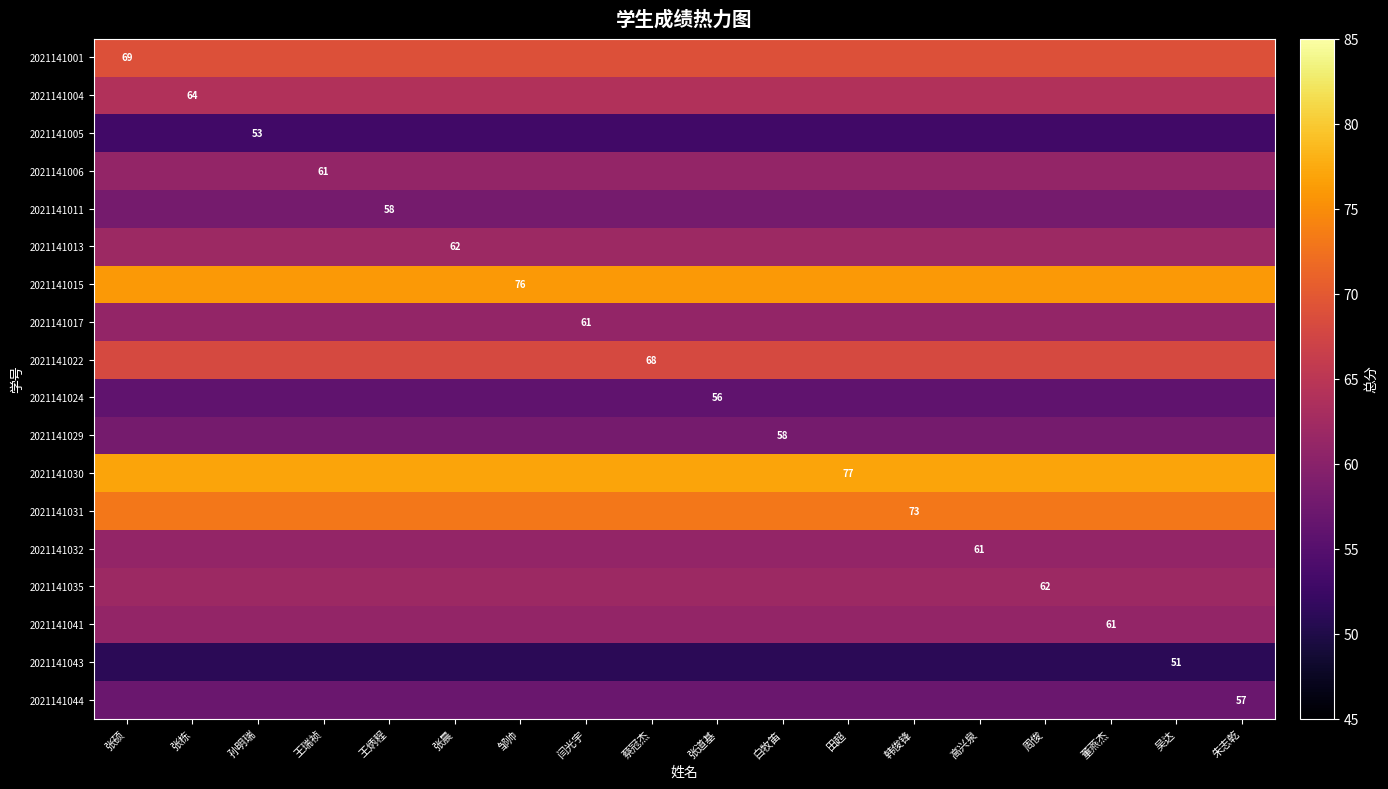

List the labels in order of 2021141043 value, smallest first.

张硕, 张栋, 孙明瑞, 王瑞祯, 王炳程, 张晨, 邹帅, 闫光宇, 蔡冠杰, 张道基, 白牧笛, 田超, 韩俊锋, 高兴泉, 周俊, 董燕杰, 吴达, 朱志乾